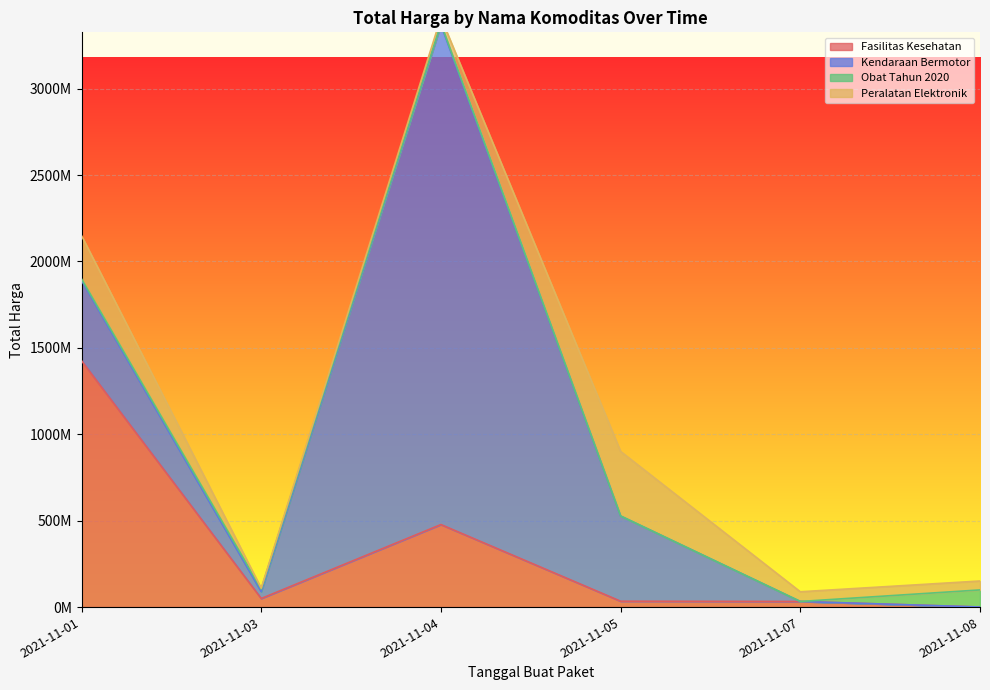

What is the sum of the Fasilitas Kesehatan values at 2021-11-08 and 2021-11-03?

50307915